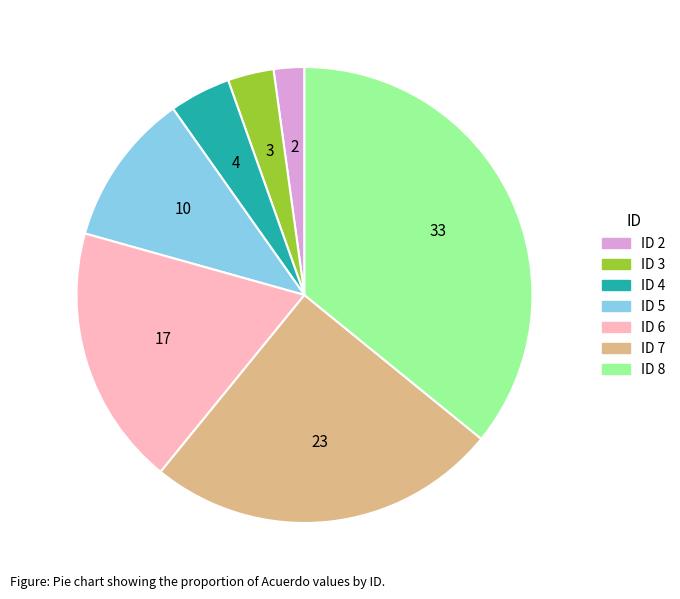

Is there any slice that represents more than half of the pie?

No